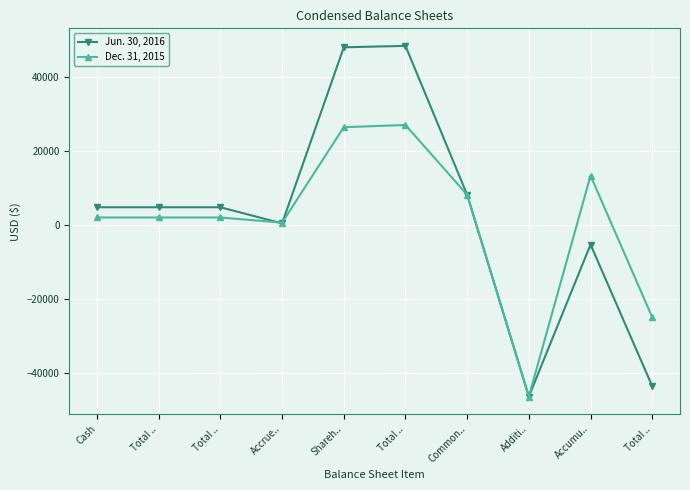

What is the maximum value for Jun. 30, 2016?

48344